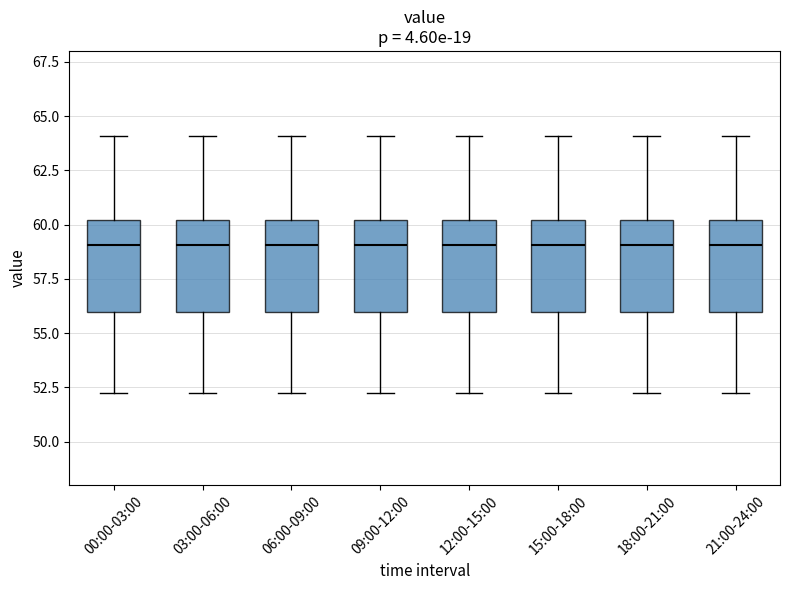

Where is the lower edge of the box for 06:00-09:00 on the y-axis? The values are not printed on the chart, so give them approximately, as read against the axis.

56